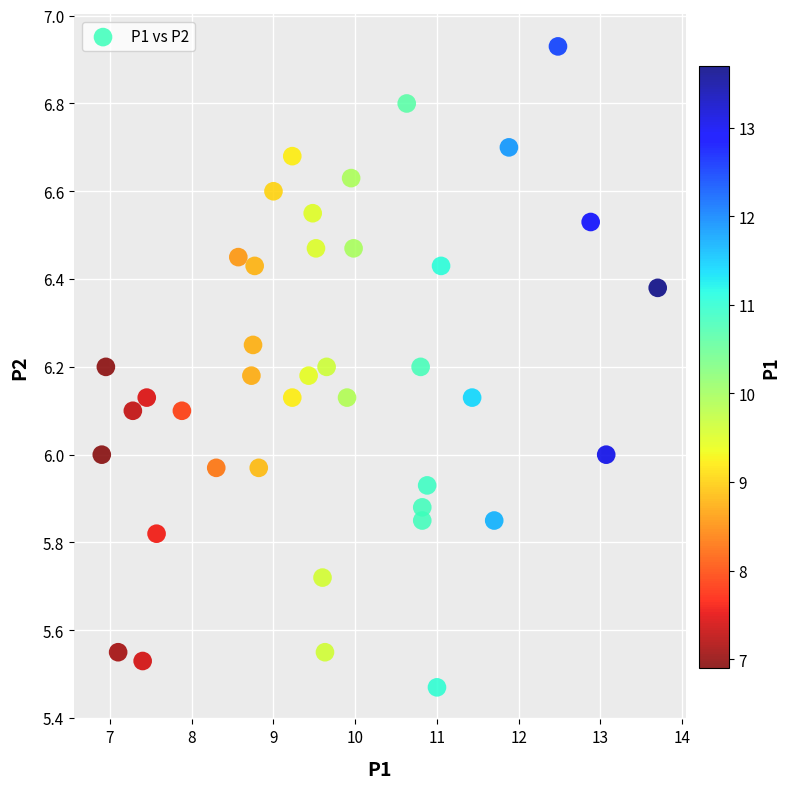

What is the range of X values (max minus min)?

6.8